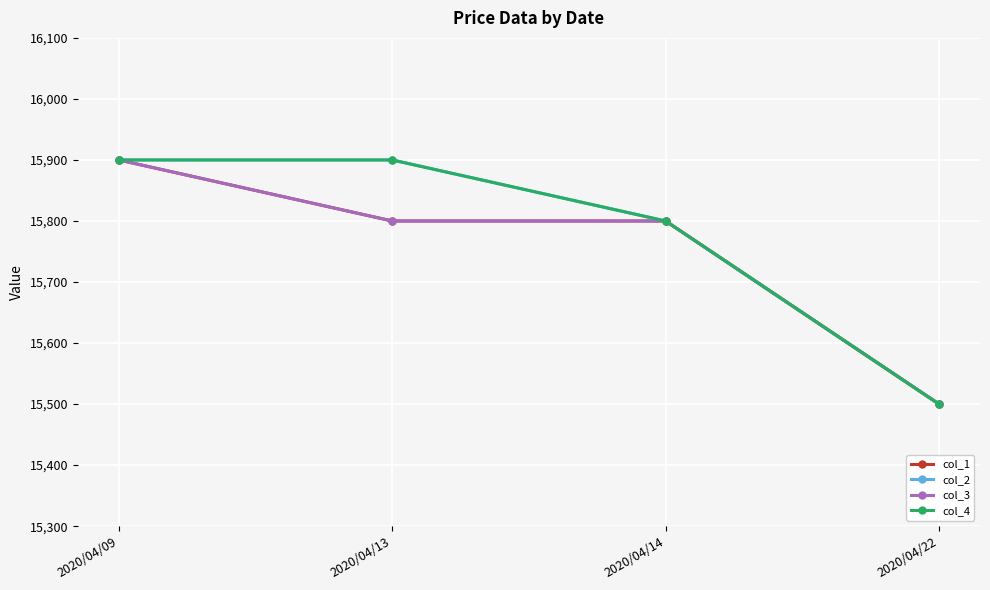

Between 2020/04/13 and 2020/04/09, which is larger?

2020/04/09